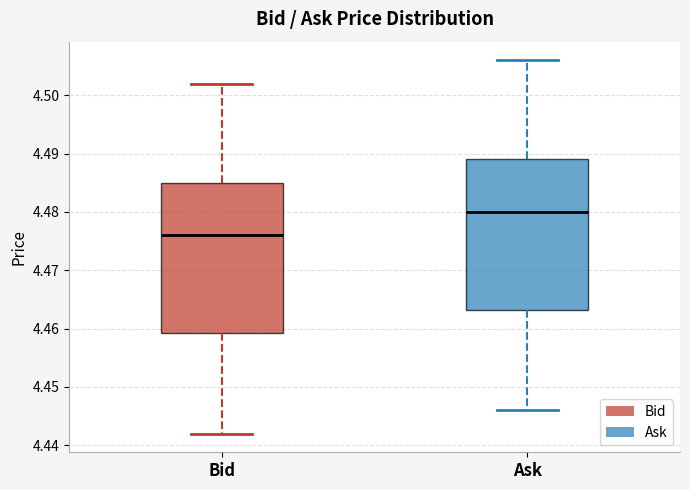

Where is the lower edge of the box for Bid on the y-axis? The values are not printed on the chart, so give them approximately, as read against the axis.

4.459